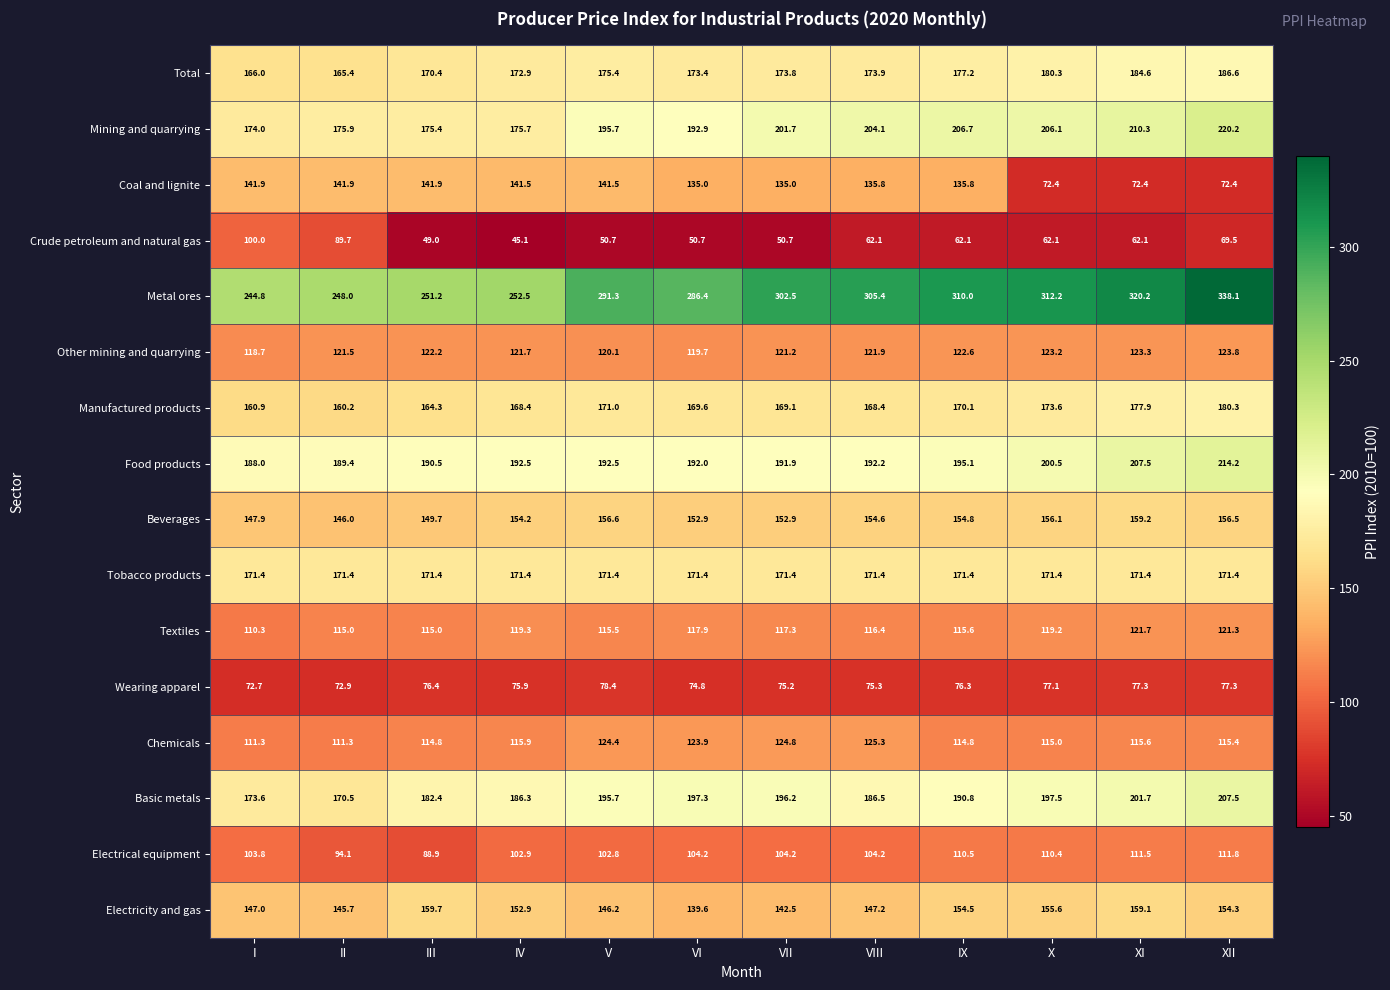

Between III and V, which series saw the biggest shift?

Metal ores